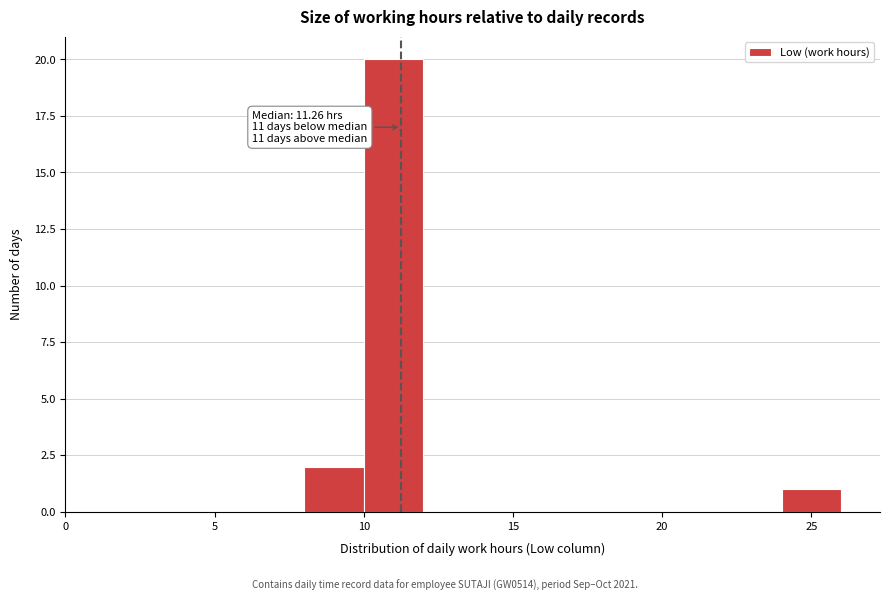

Over which range of the x-axis is the bar tallest?

10 to 12